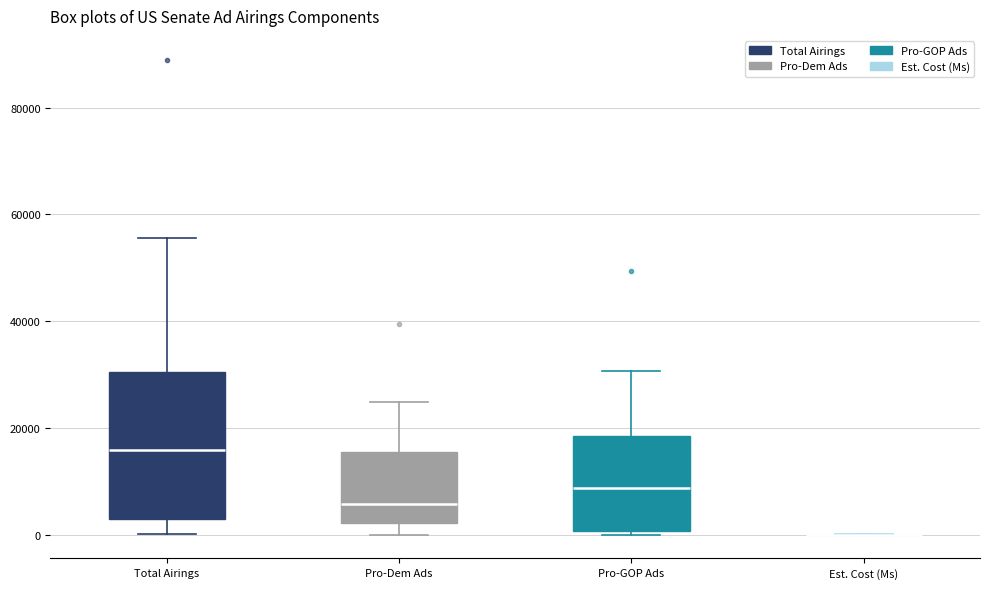

Where does the upper whisker of the box for Total Airings end on the y-axis? The values are not printed on the chart, so give them approximately, as read against the axis.

56000